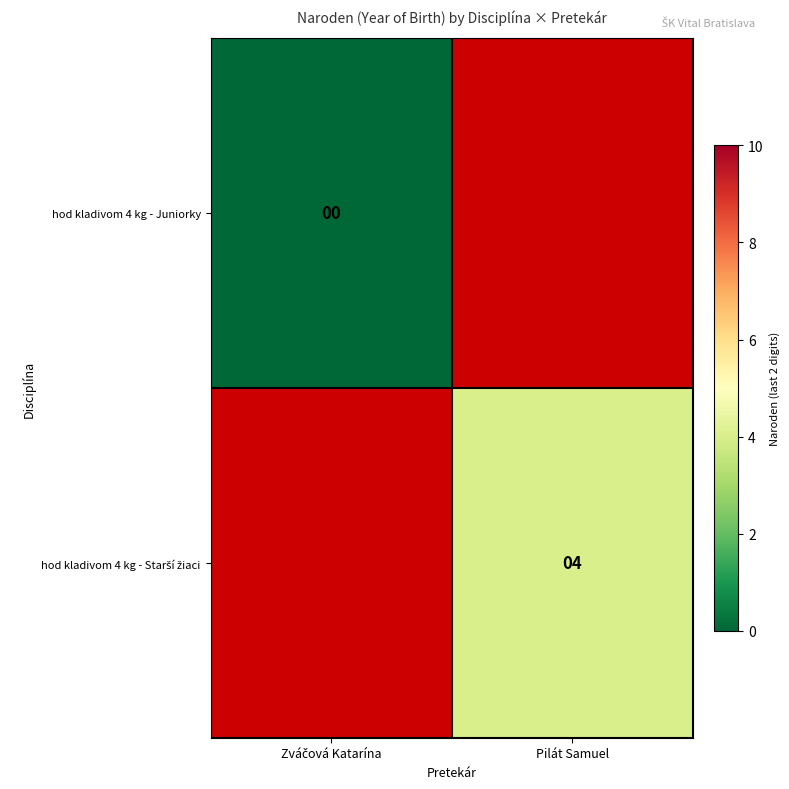

At Zváčová Katarína, list the series in order from largest to smallest.

hod kladivom 4 kg - Juniorky, hod kladivom 4 kg - Starší žiaci